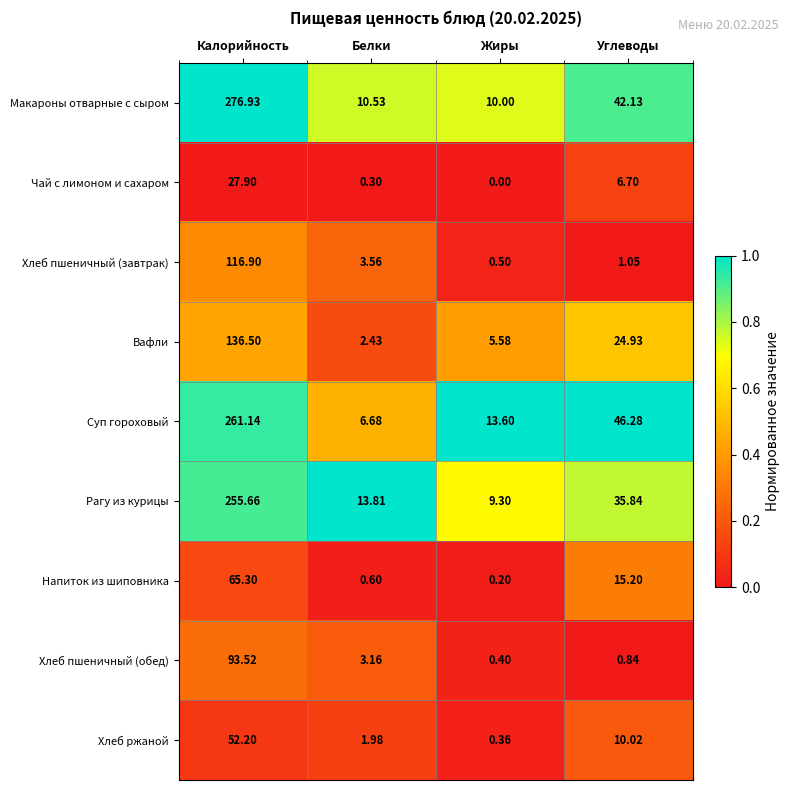

At which category is the sum across all series the highest?

Калорийность